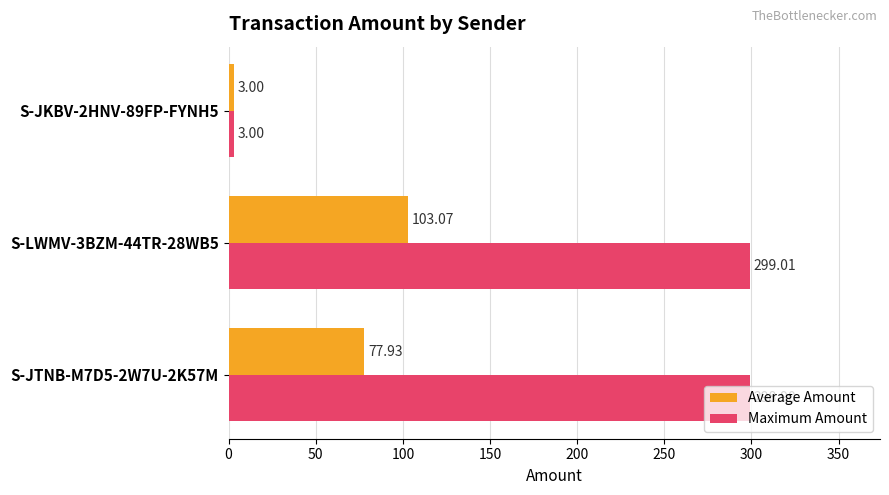

At which category is the sum across all series the highest?

S-LWMV-3BZM-44TR-28WB5